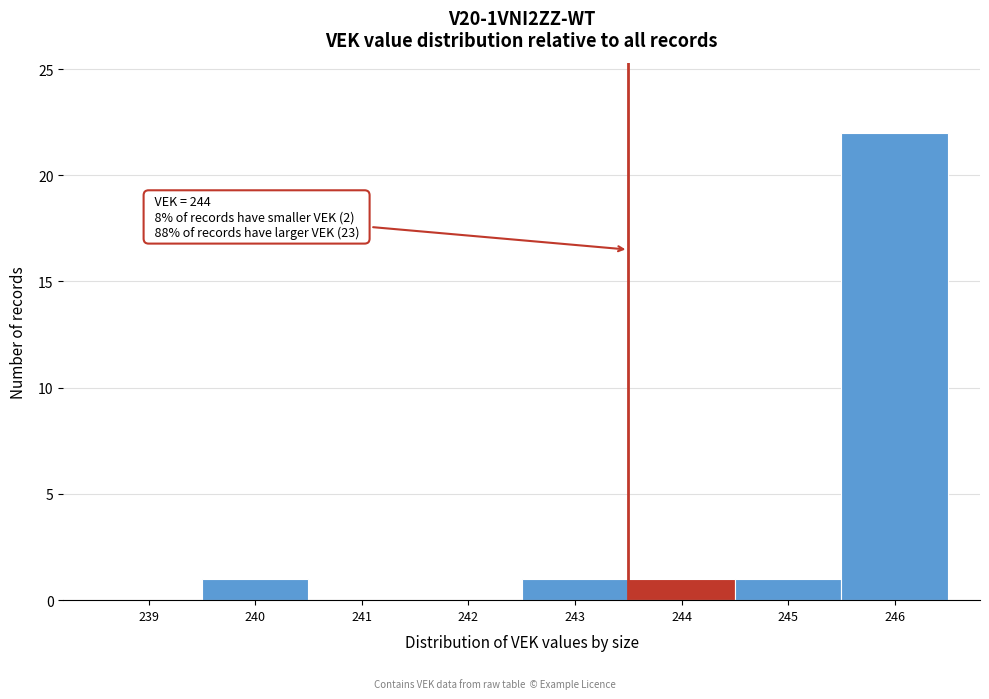

Reading right to left, transcribe all the data shown in this chart.

246=22	245=1	244=1	243=1	242=0	241=0	240=1	239=0